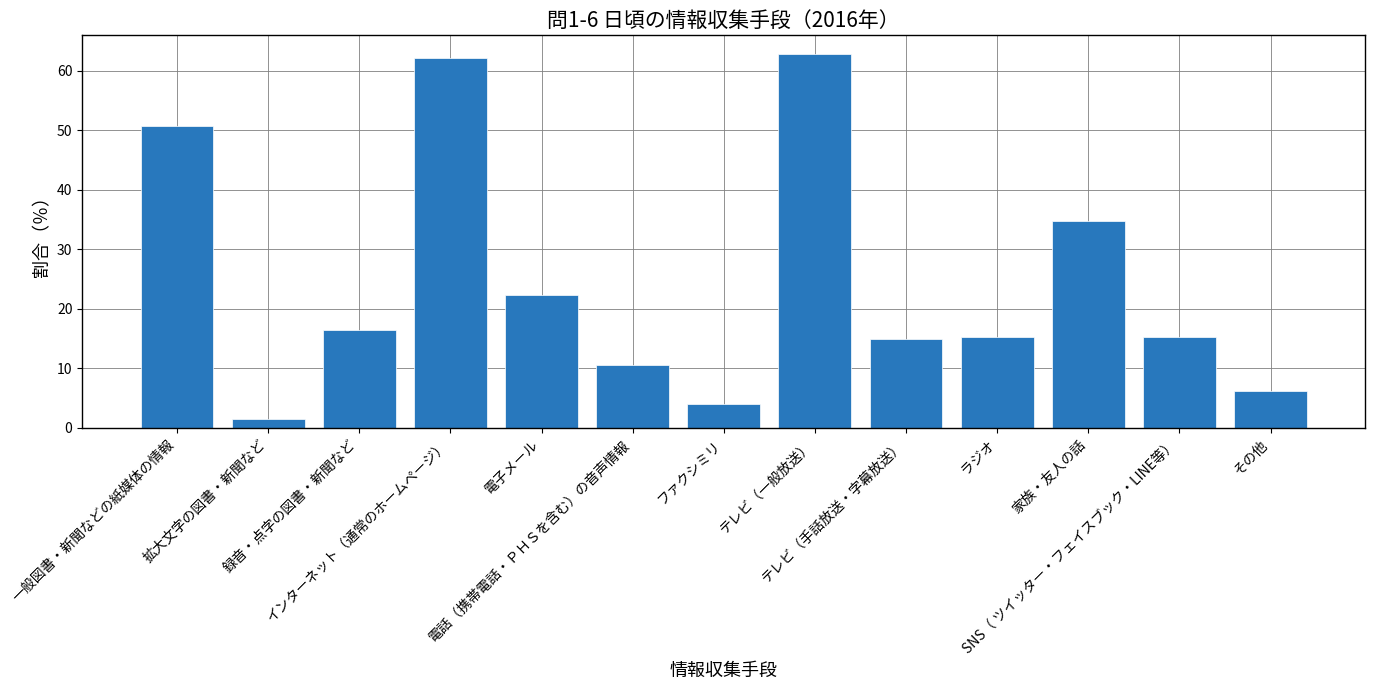

What is the difference between the second highest and minimum values?

60.6